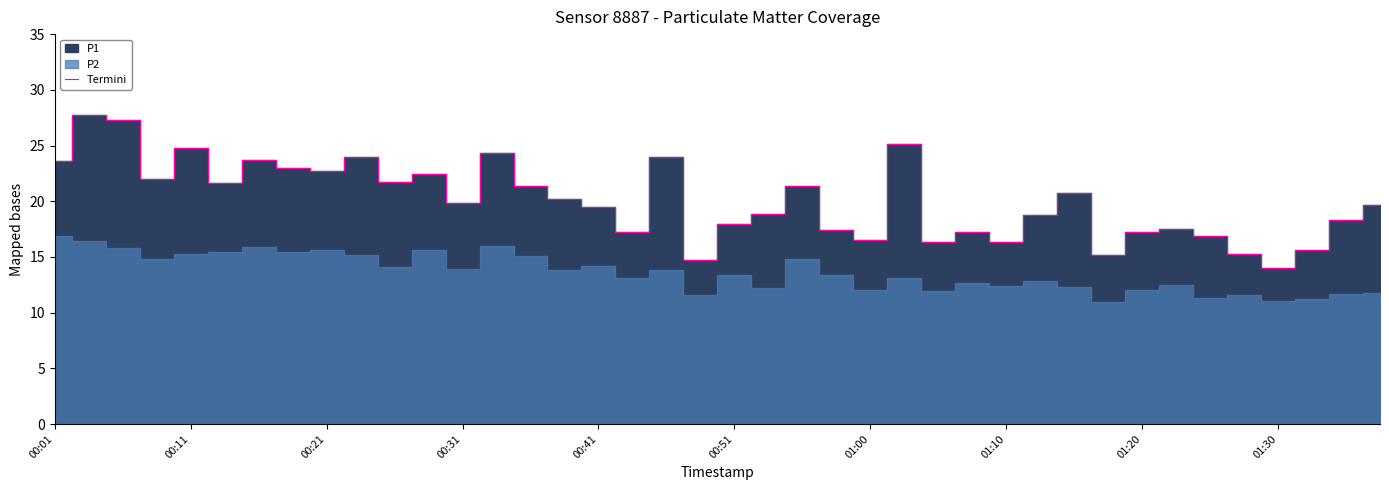

Does the chart display data point markers on the line(s)?

No